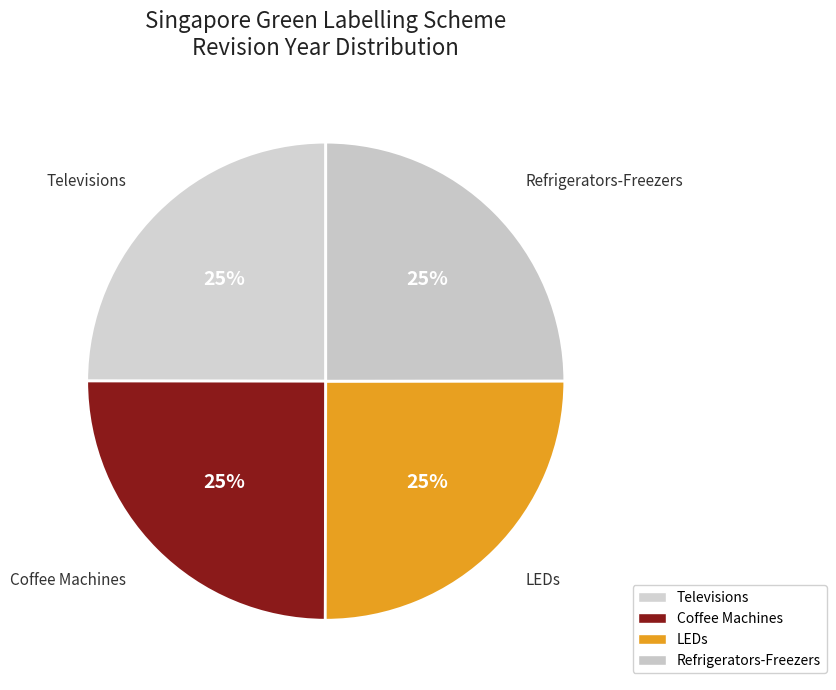

Is there a majority slice in this chart?

No